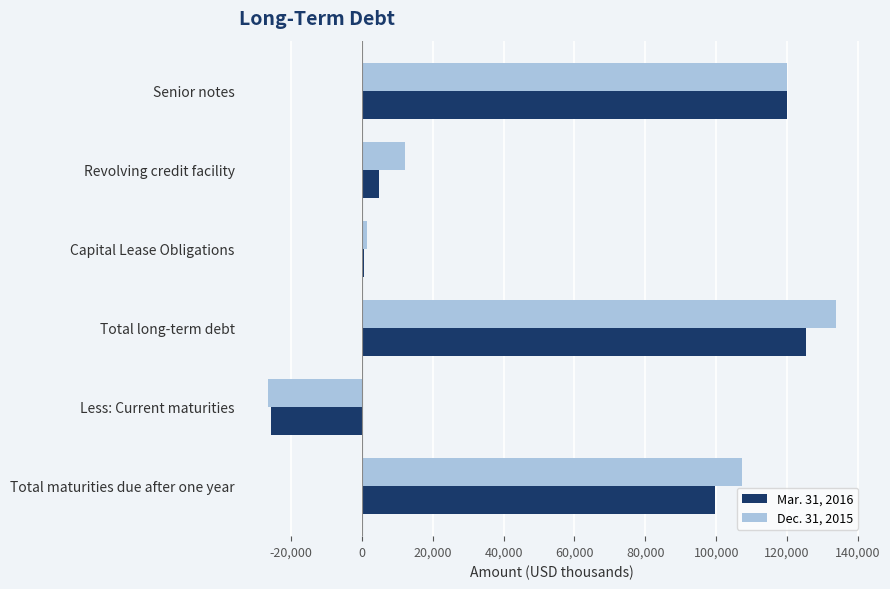

What is the difference between the highest and lowest values at Total long-term debt?

8483